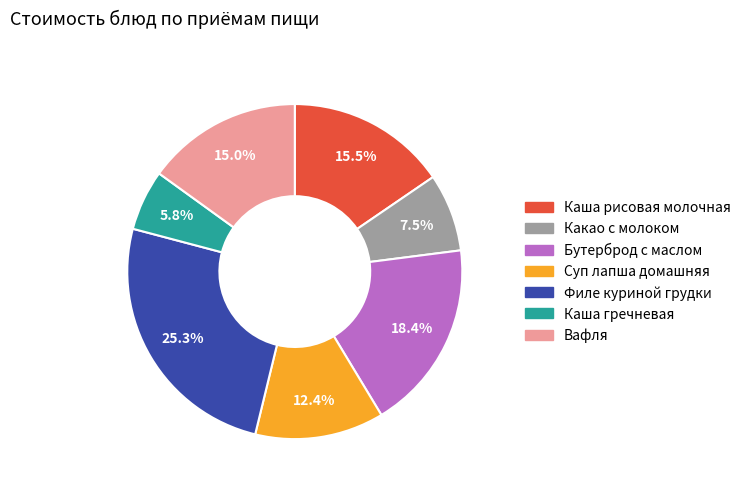

To the nearest percent, what is the difference between the Суп лапша домашняя and Филе куриной грудки slice percentages?

13%